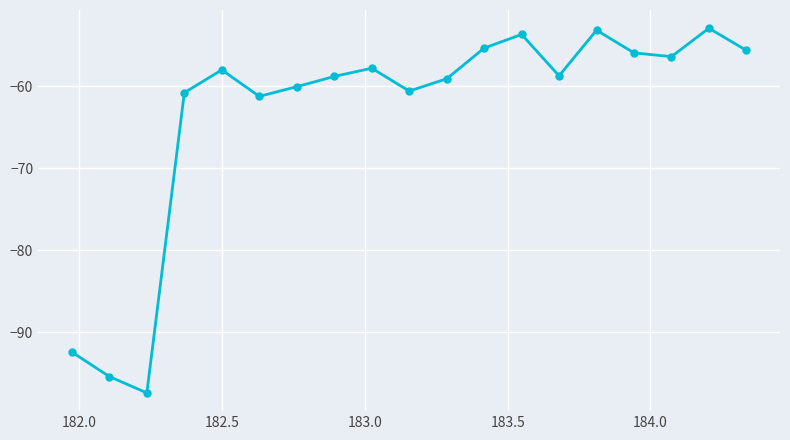

How many series are shown in this chart?

1